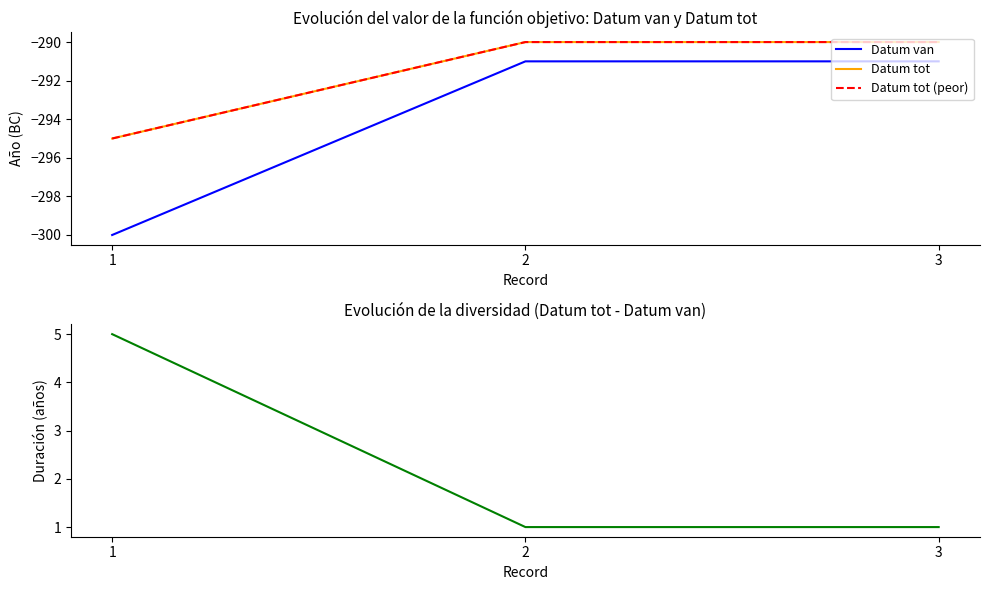

Which series has the largest total across all categories?

Duración